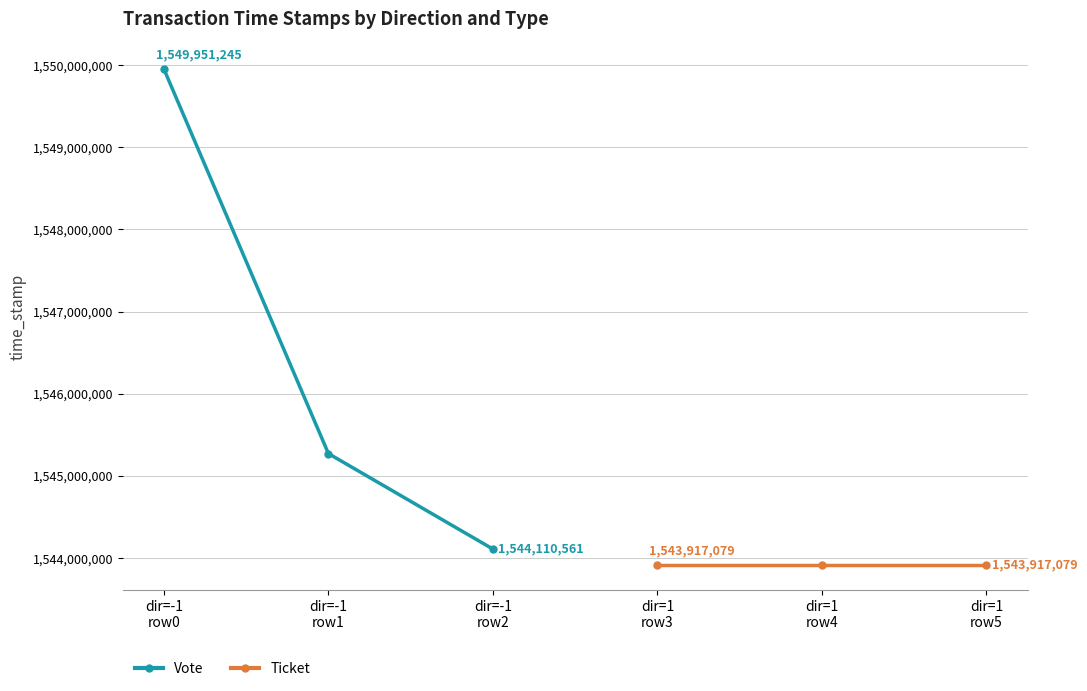

Reading left to right, transcribe all the data shown in this chart.

Vote: 1549951245	1545272433	1544110561
Ticket: 1543917079	1543917079	1543917079